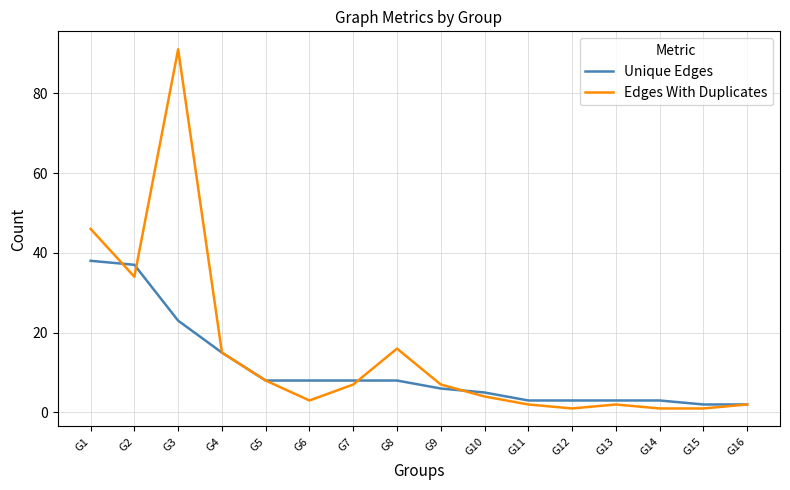

What is the difference between the Unique Edges values at G16 and G1?

36